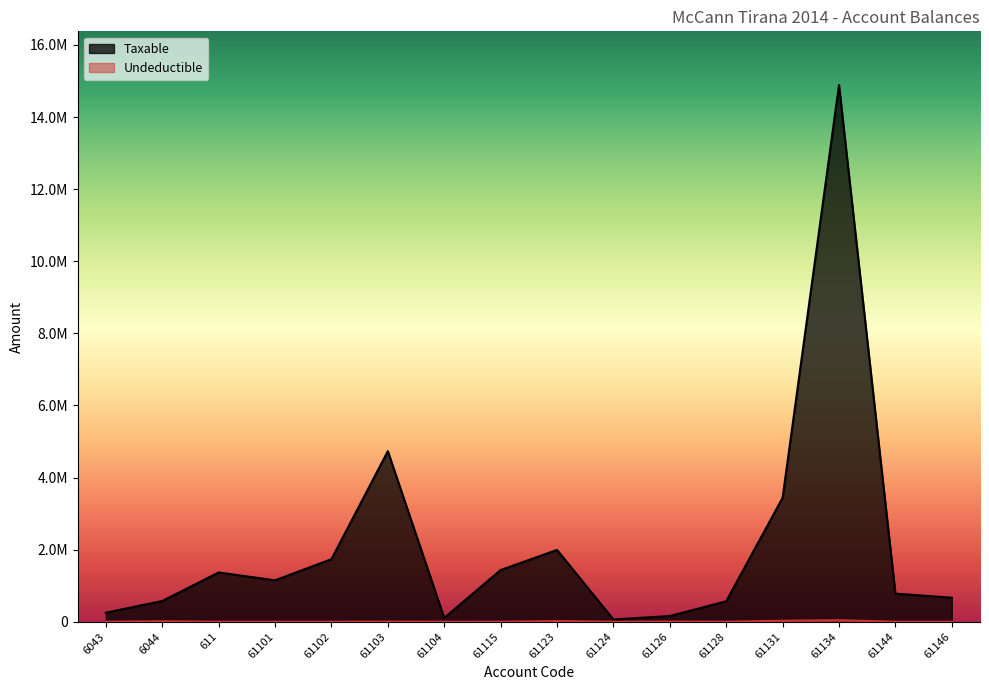

Is it true that Undeductible equals 43299.0 at 61134?

True